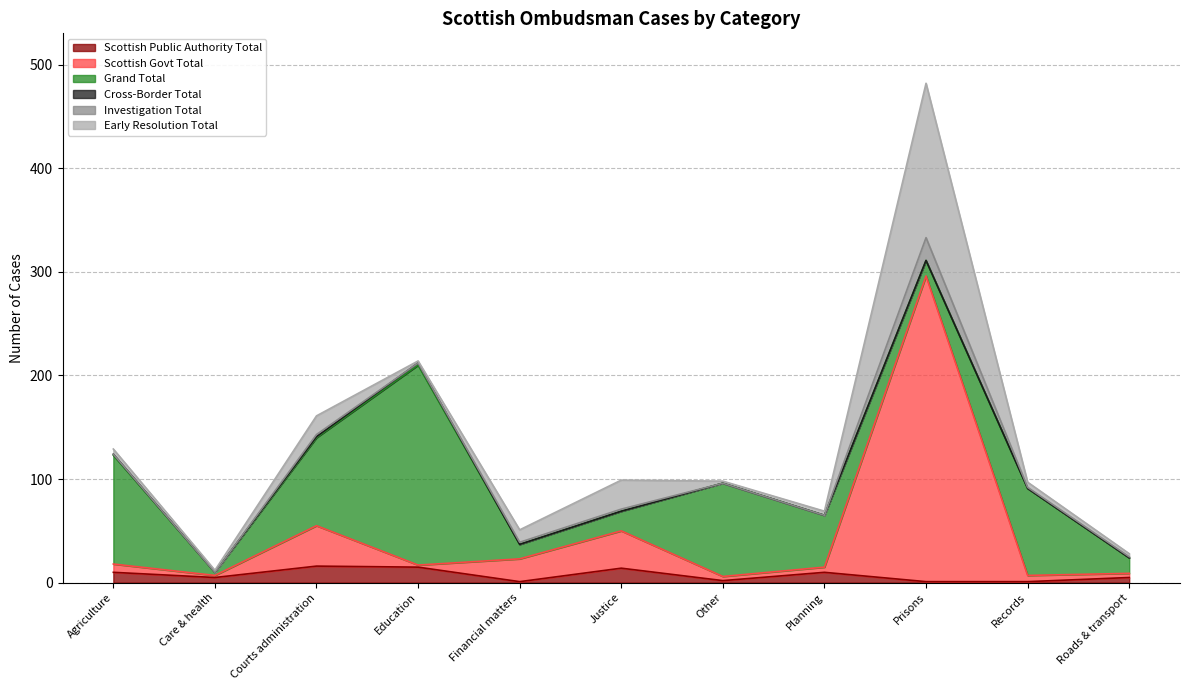

True or false: Cross-Border Total and Early Resolution Total cross at least once.

False